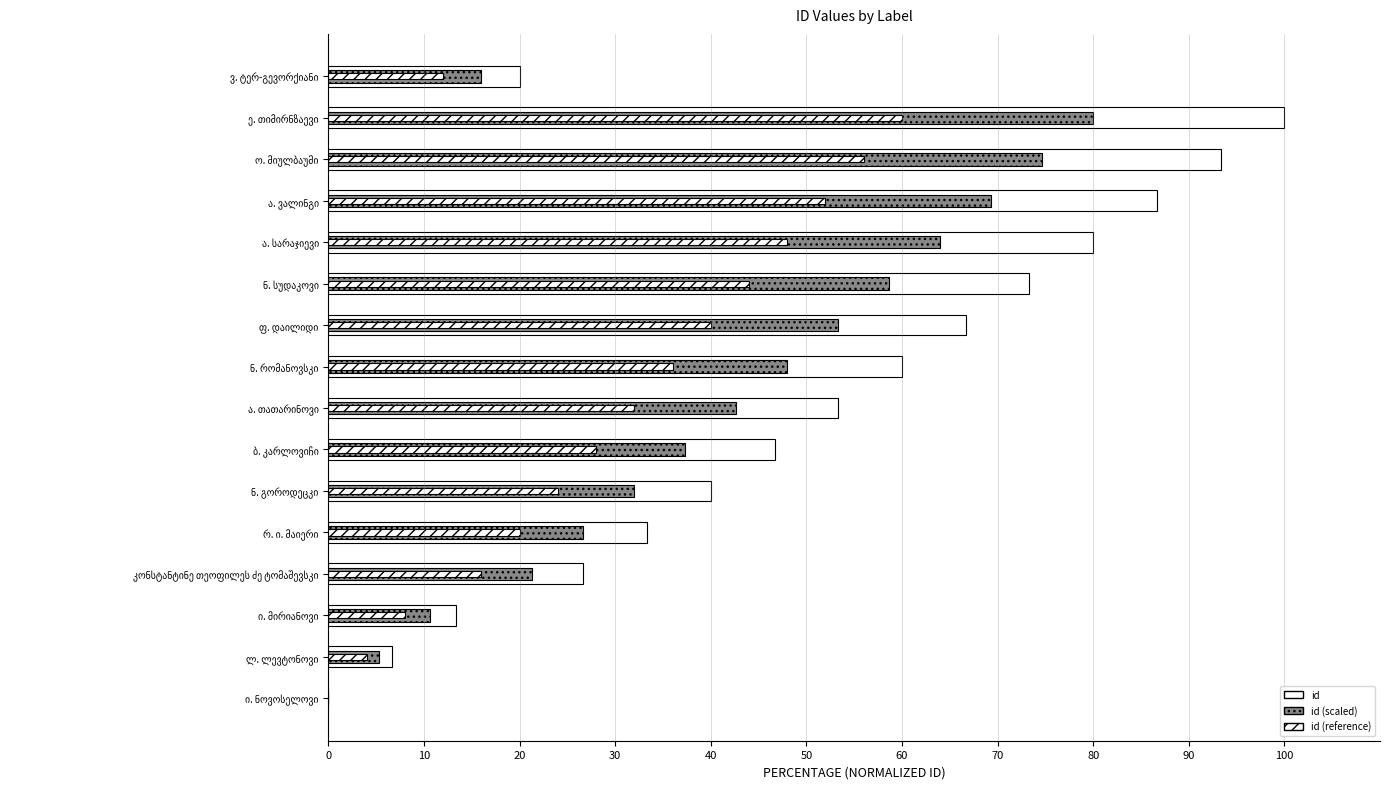

What position from the left is ა. თათარინოვი?

8